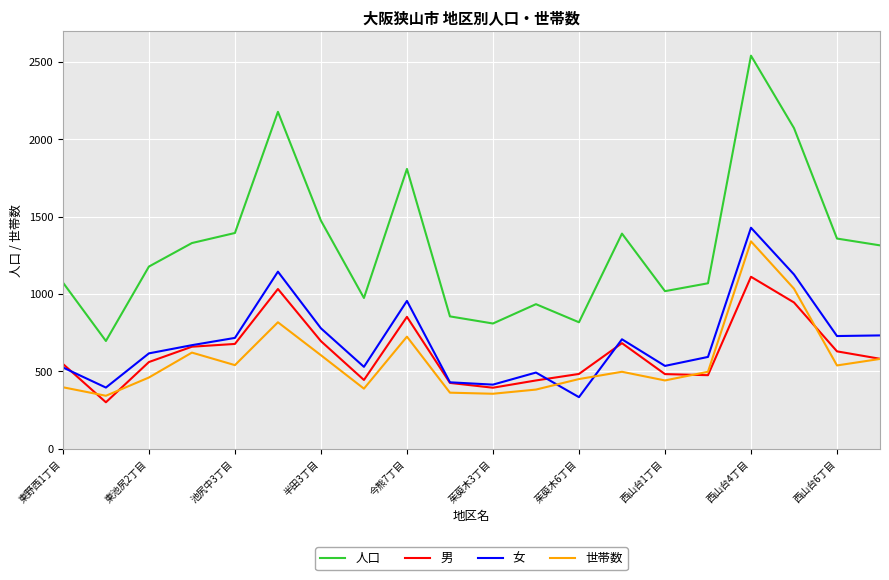

What is the difference between the second highest and second lowest values in the 女 series?

749